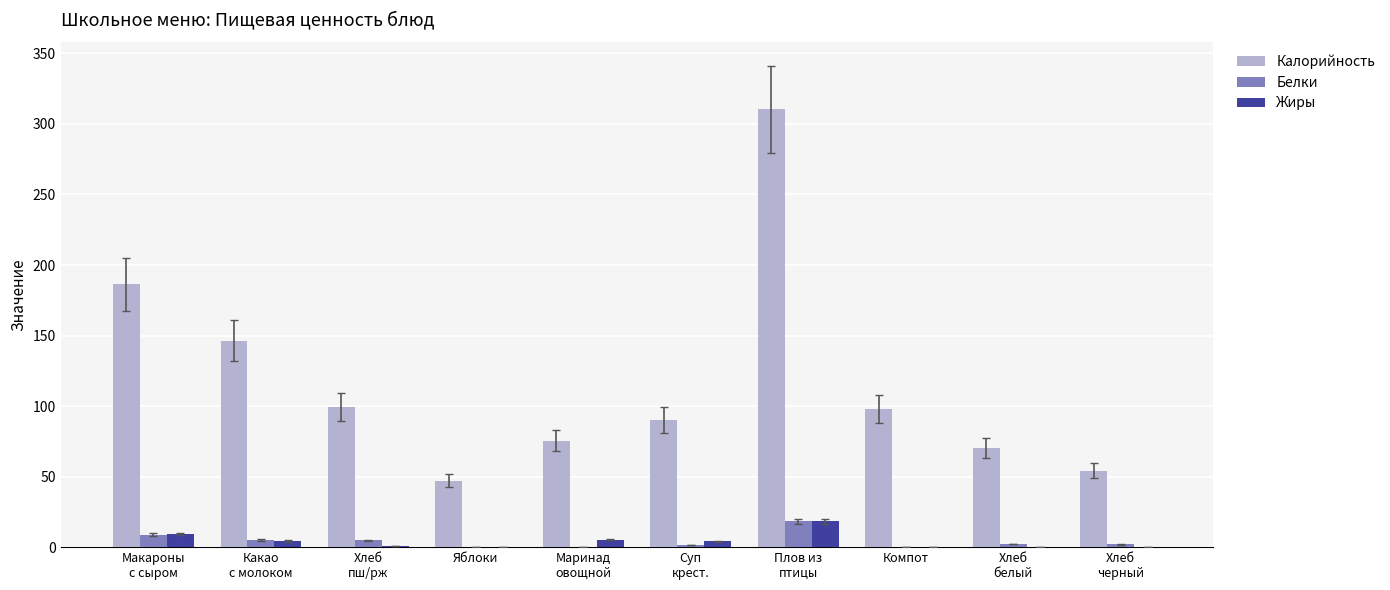

Is it true that Жиры equals -11.9 at Компот?

False